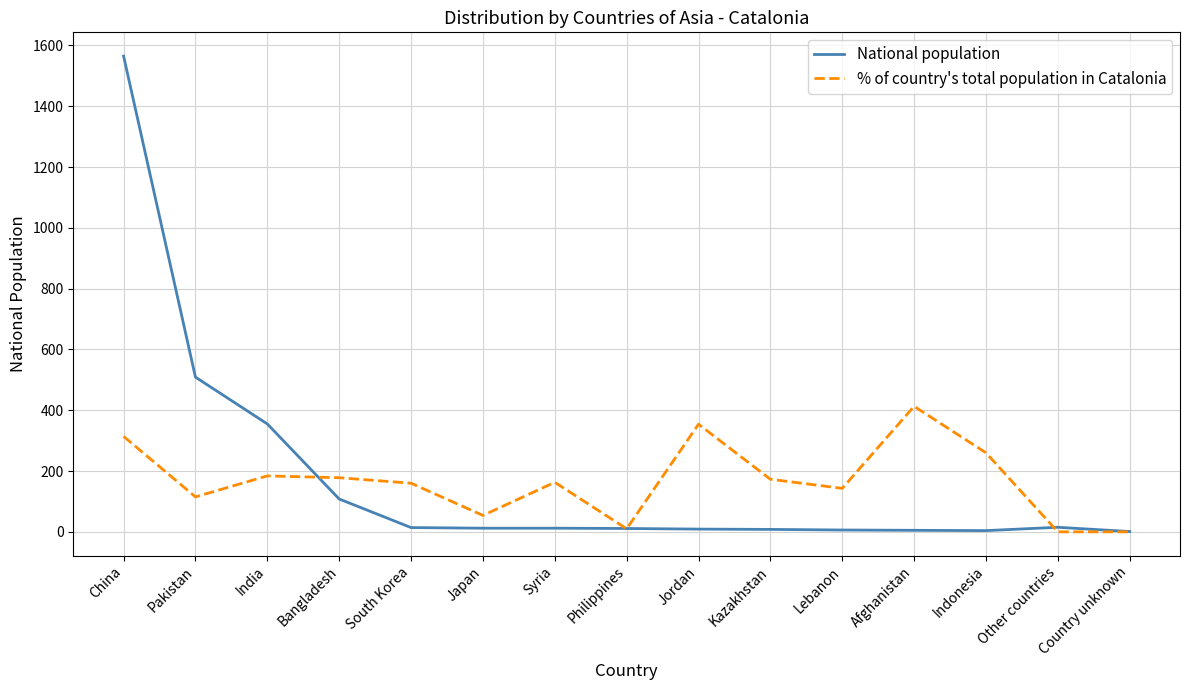

Which series has the largest range (max minus min)?

National population